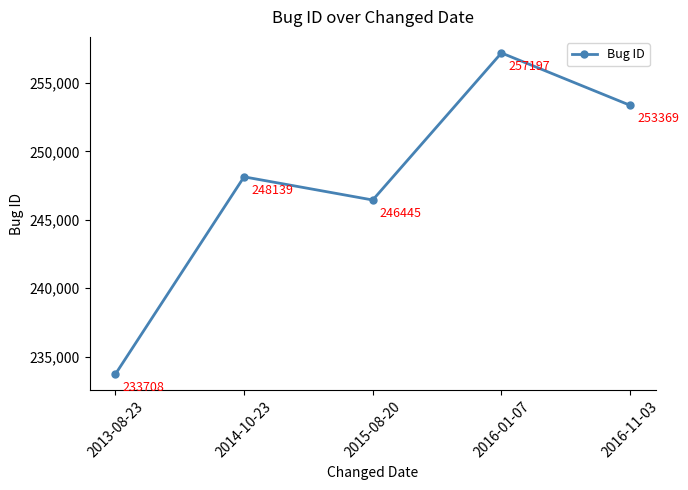

Reading left to right, list all the values displayed in this chart.

233708	248139	246445	257197	253369